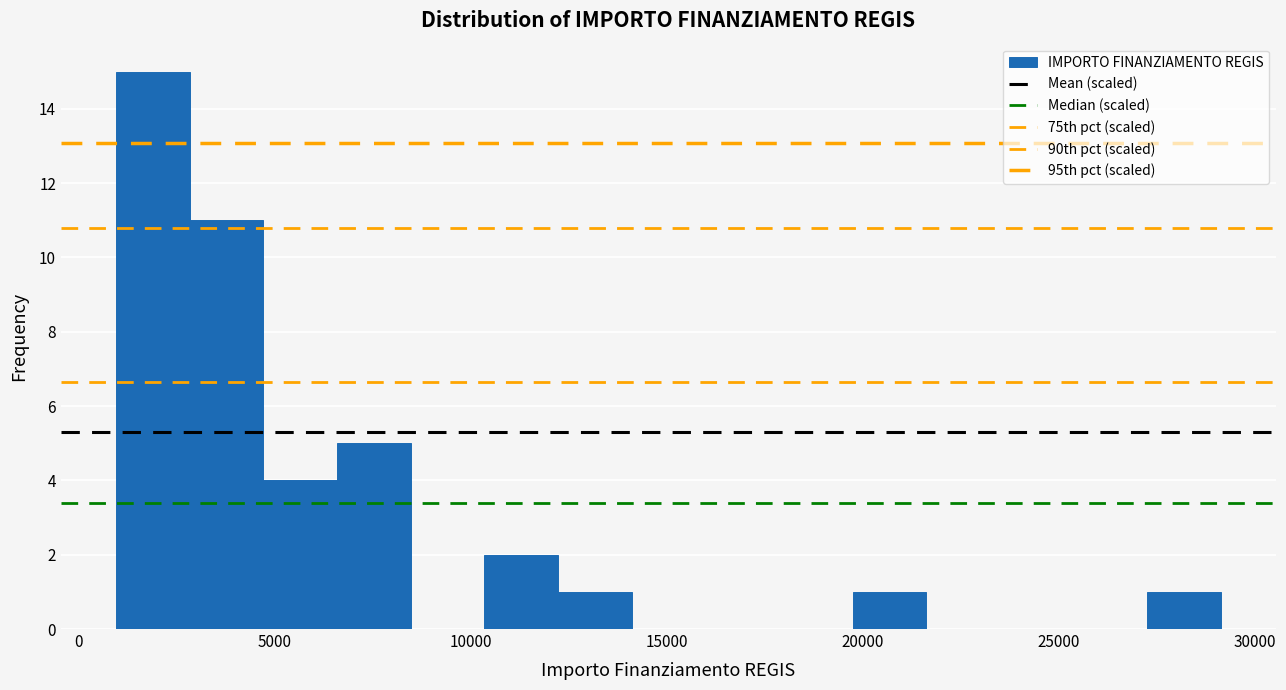

Read against the x-axis, roughly where is the centre of the tallest bar?

2000